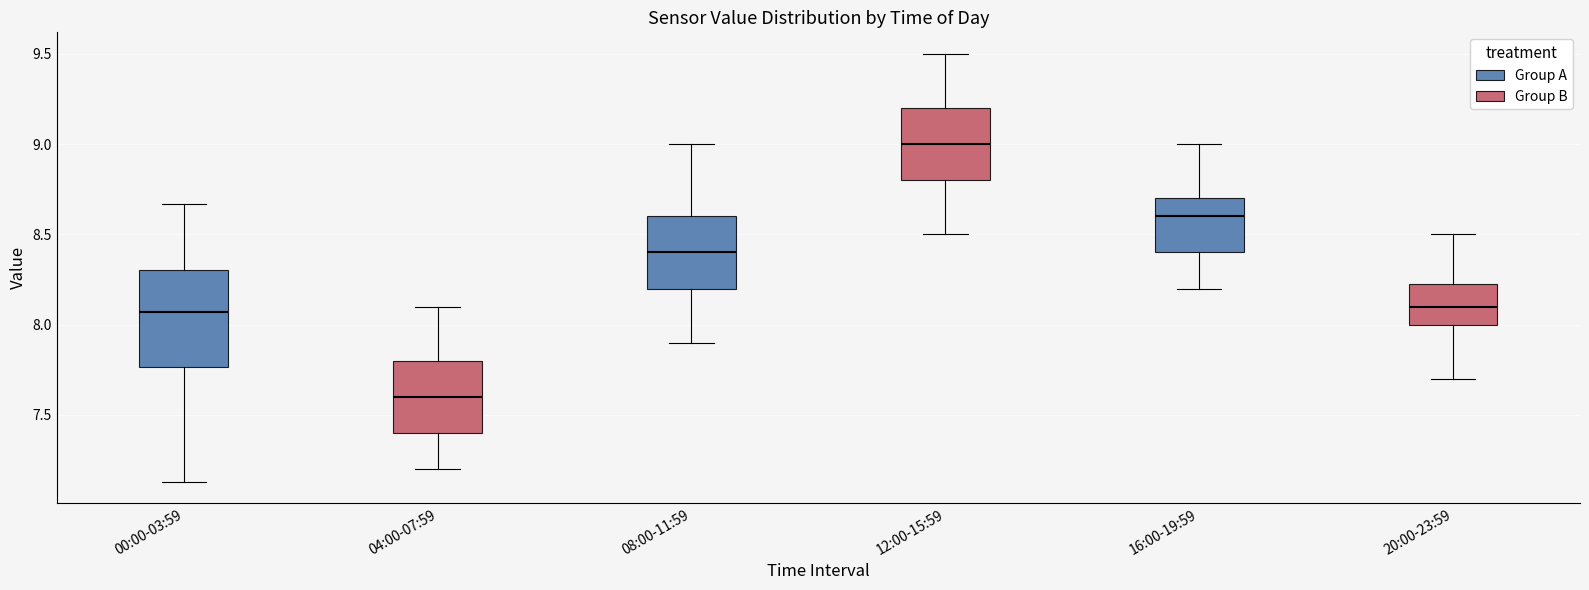

Reading left to right, read every box against the y-axis: the position of its median line, the range the box covers, and the ends of its whiskers. The values are not printed on the chart, so give them approximately, as read against the axis.

00:00-03:59: median 8.05, box 7.75 to 8.30, whiskers 7.15 to 8.65
04:00-07:59: median 7.60, box 7.40 to 7.80, whiskers 7.20 to 8.10
08:00-11:59: median 8.40, box 8.20 to 8.60, whiskers 7.90 to 9.00
12:00-15:59: median 9.00, box 8.80 to 9.20, whiskers 8.50 to 9.50
16:00-19:59: median 8.60, box 8.40 to 8.70, whiskers 8.20 to 9.00
20:00-23:59: median 8.10, box 8.00 to 8.25, whiskers 7.70 to 8.50